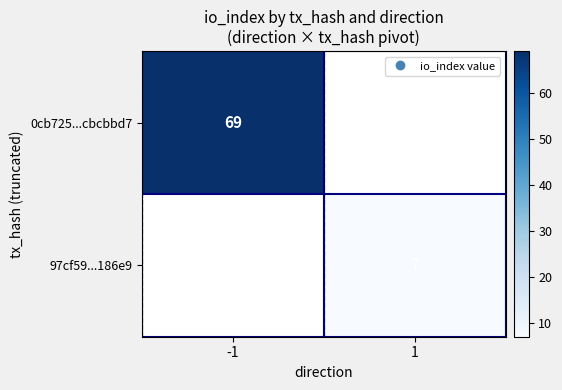

Rank the series by their maximum value, from highest to lowest.

0cb725...cbcbbd7, 97cf59...186e9